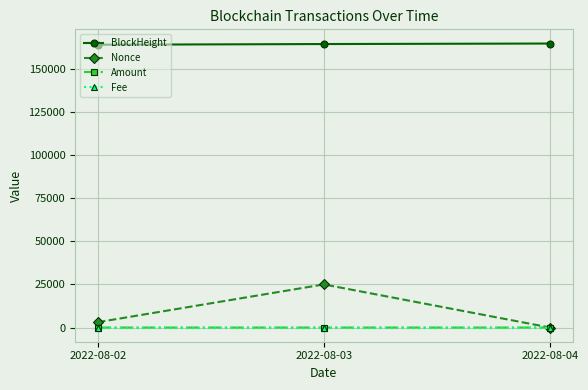

Which series has the largest total across all categories?

BlockHeight